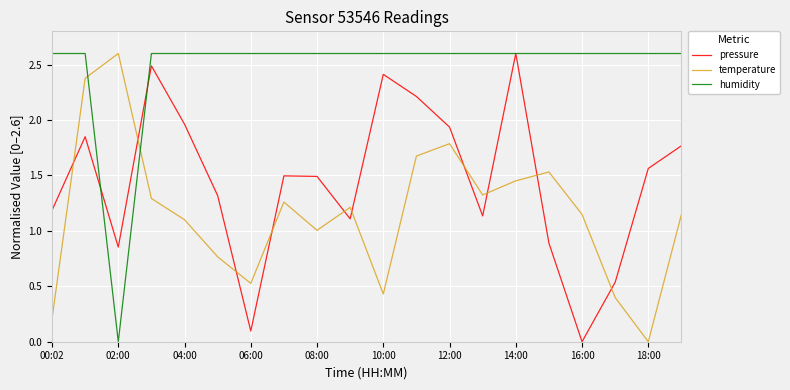

Rank the series by their average value, from lowest to highest.

temperature, pressure, humidity